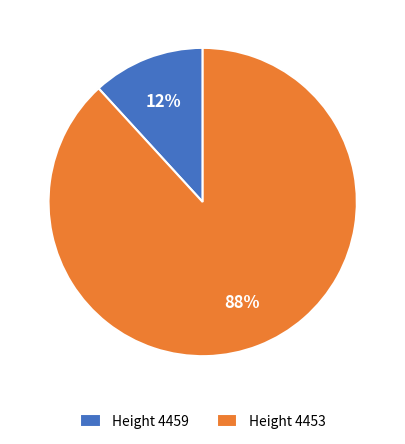

To the nearest percent, what is the average slice percentage?

50%